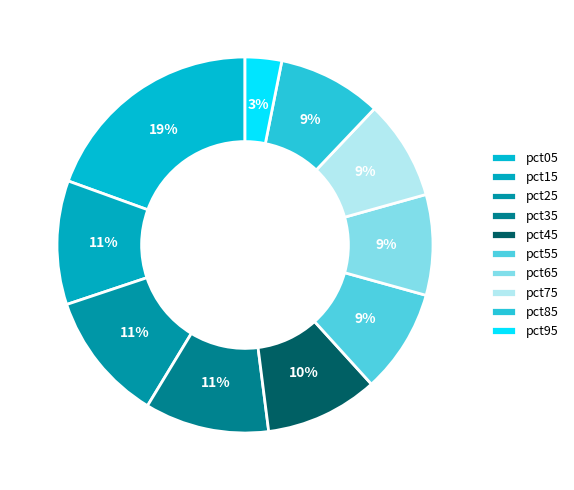

How many segments does this pie chart have?

10